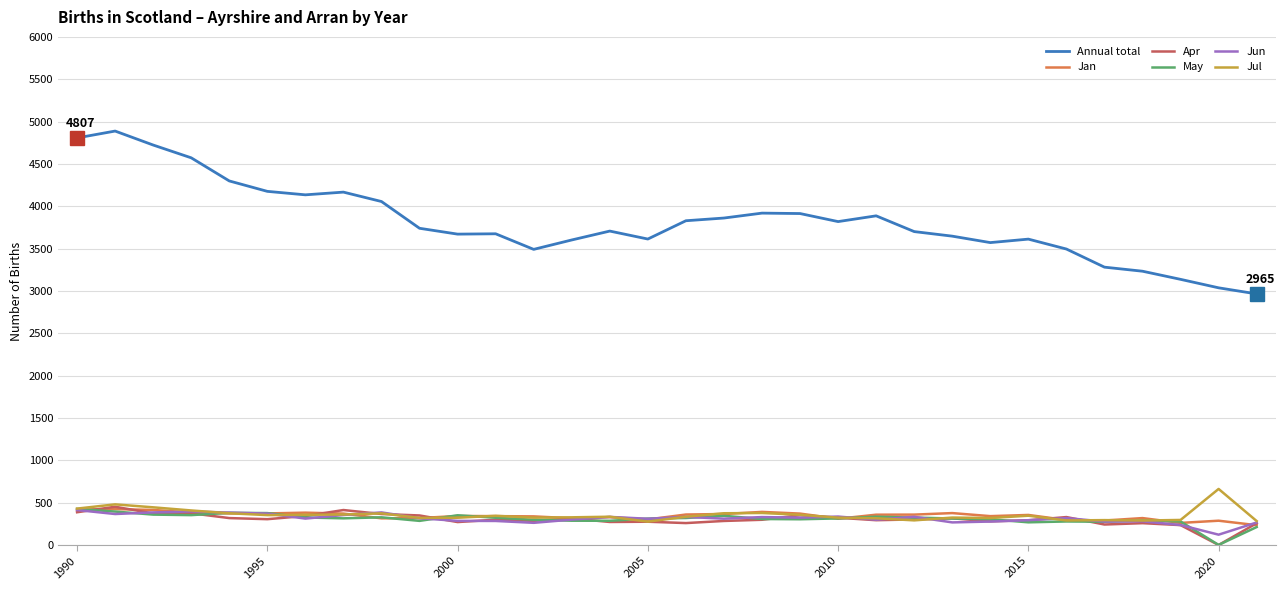

What is the minimum value for May?

1